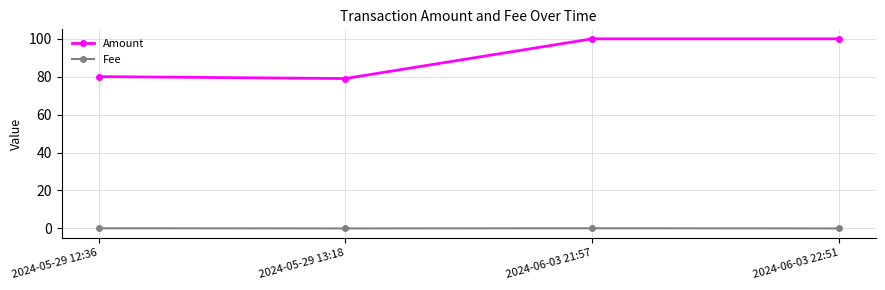

What is the maximum value for Amount?

99.9